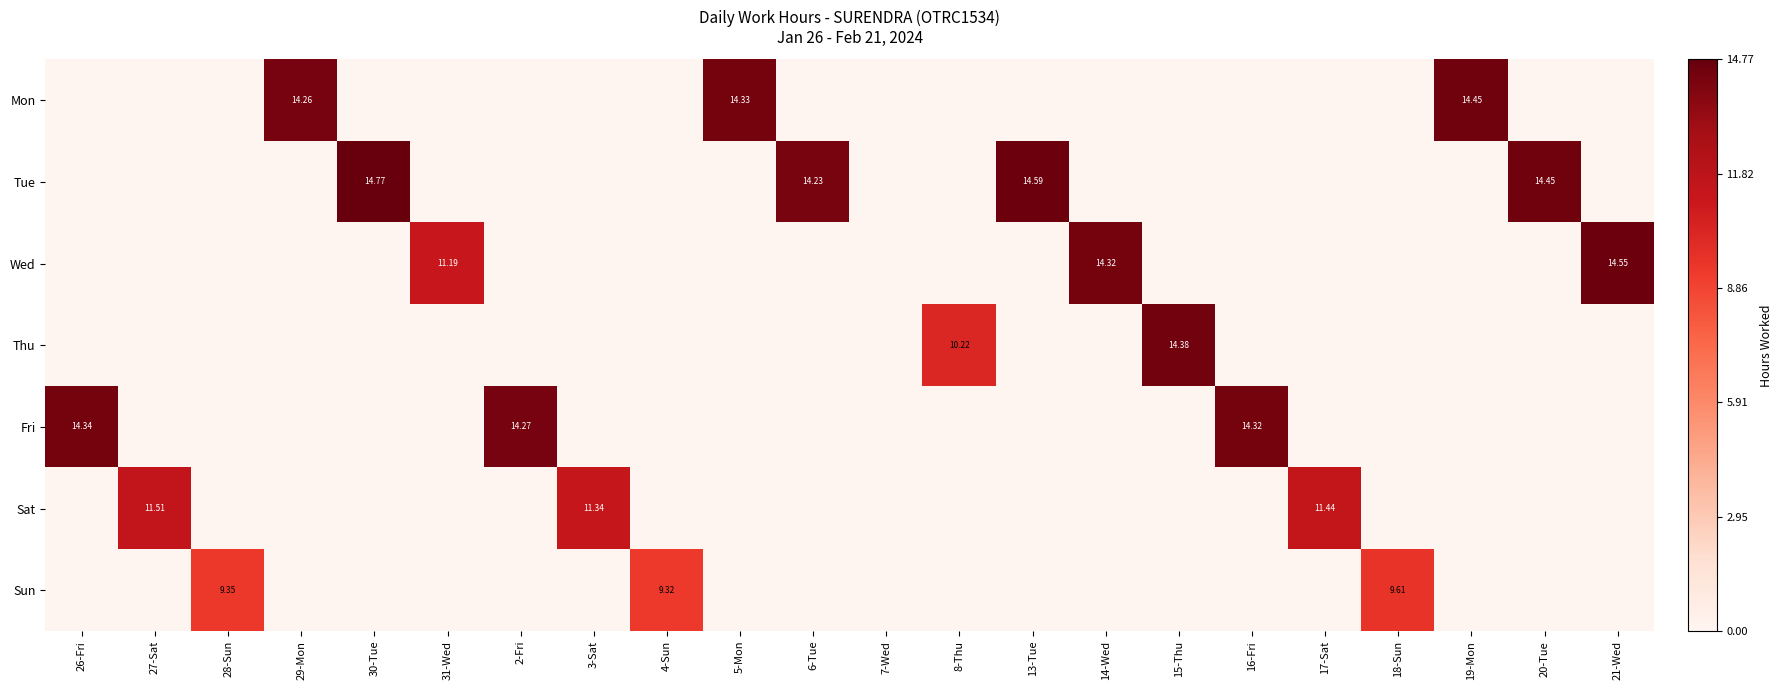

What is the maximum value shown in the chart?

14.8